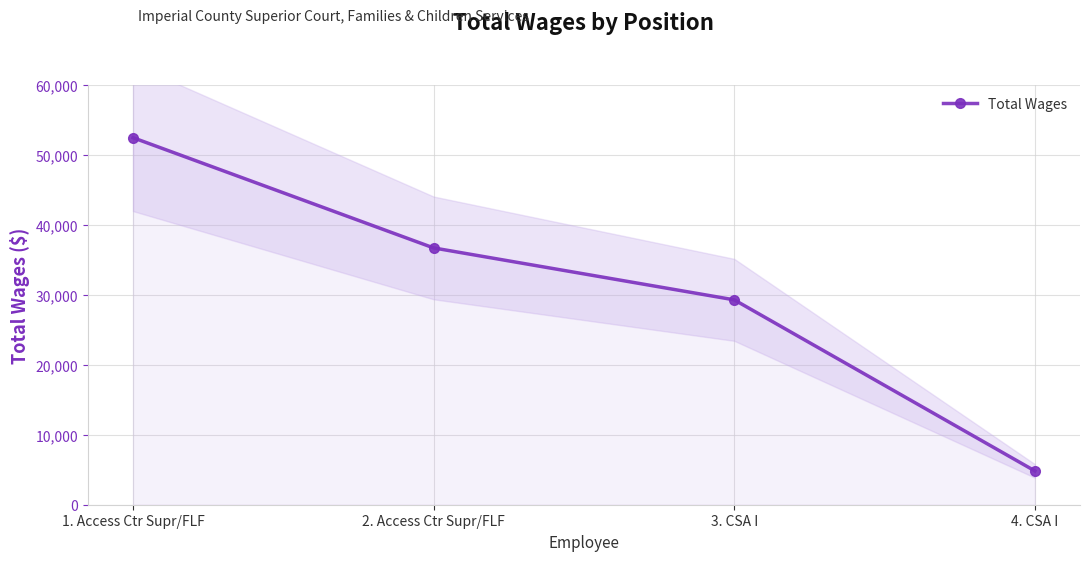

What is the average value?

30792